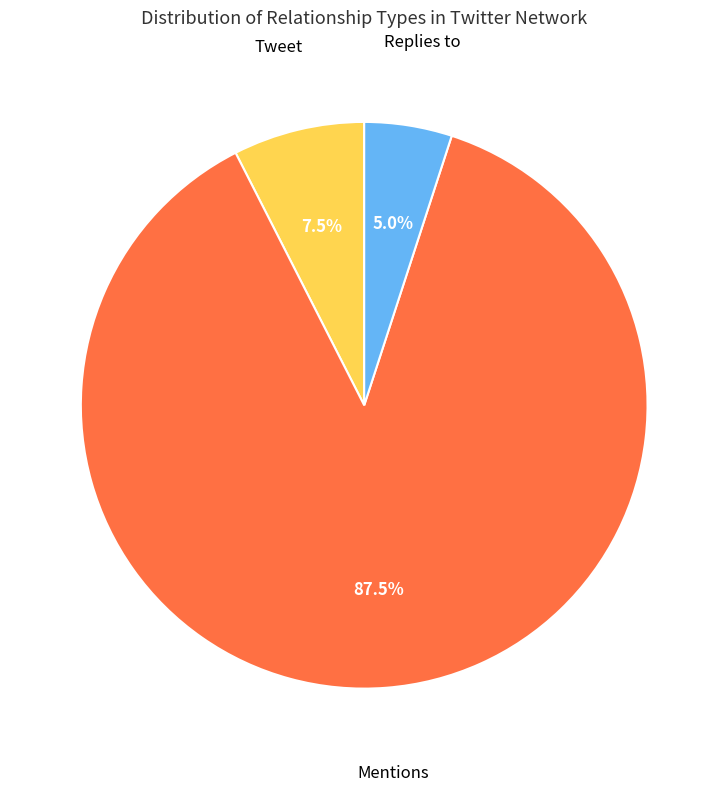

What is the largest slice in the pie chart?

Mentions